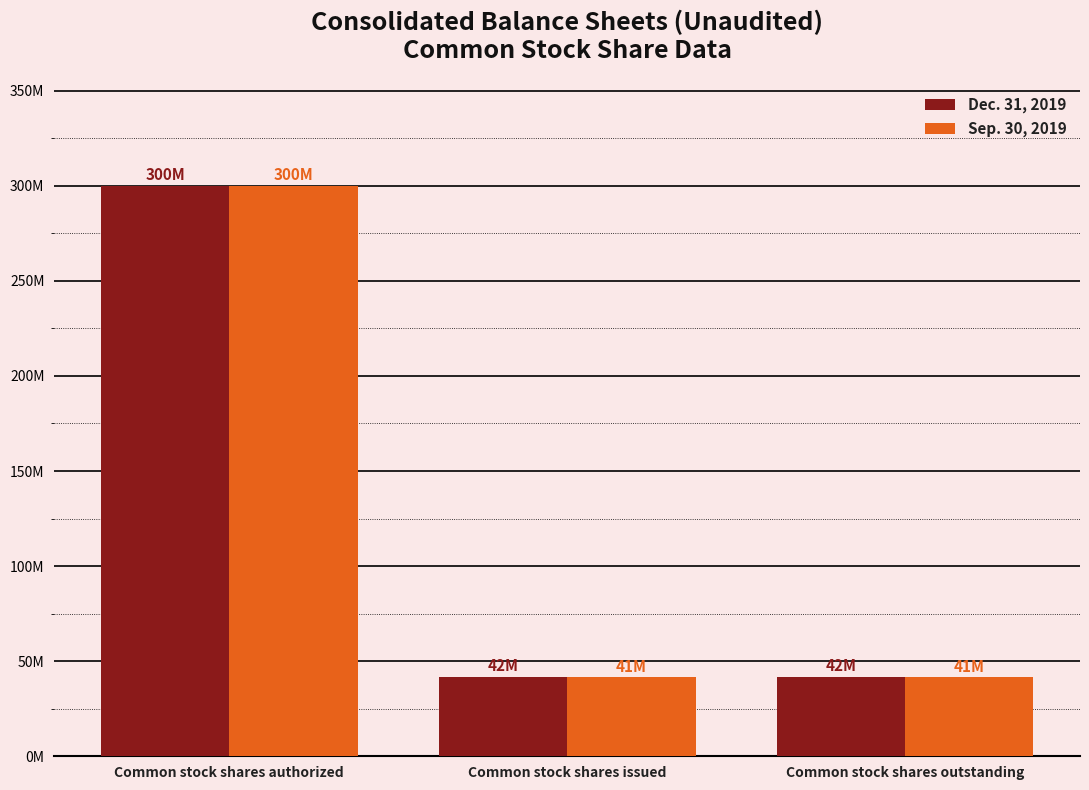

What is the minimum value shown in the chart?

41436033